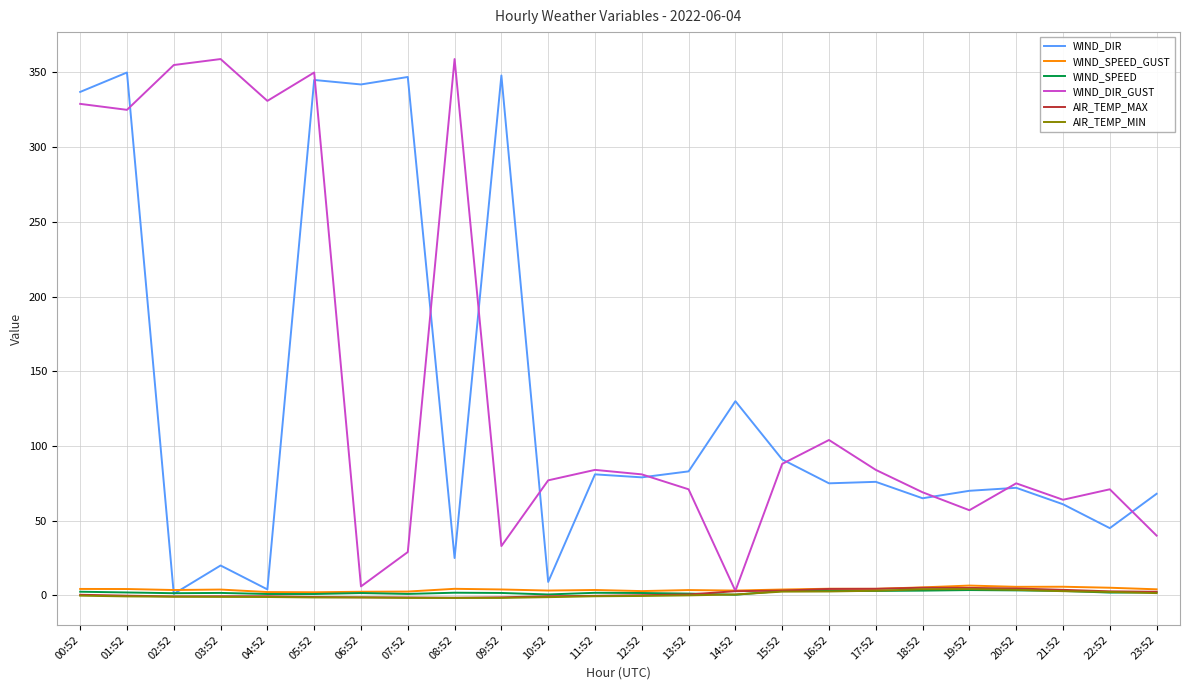

What is the total value across all series at 19:52?

146.3